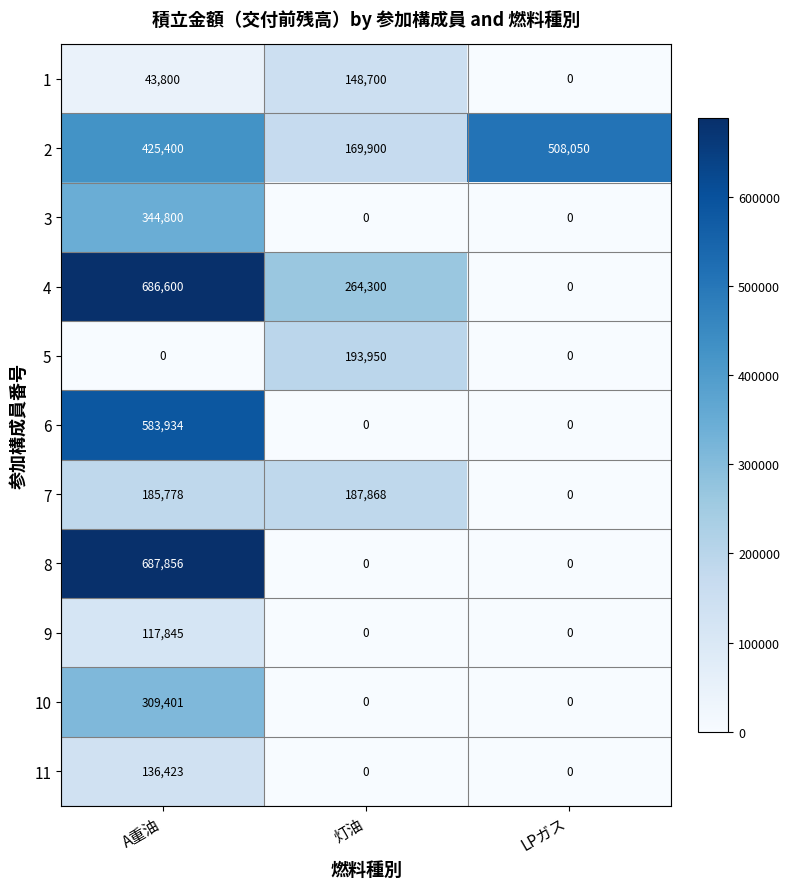

At how many categories does at least one series exceed 463018?

2